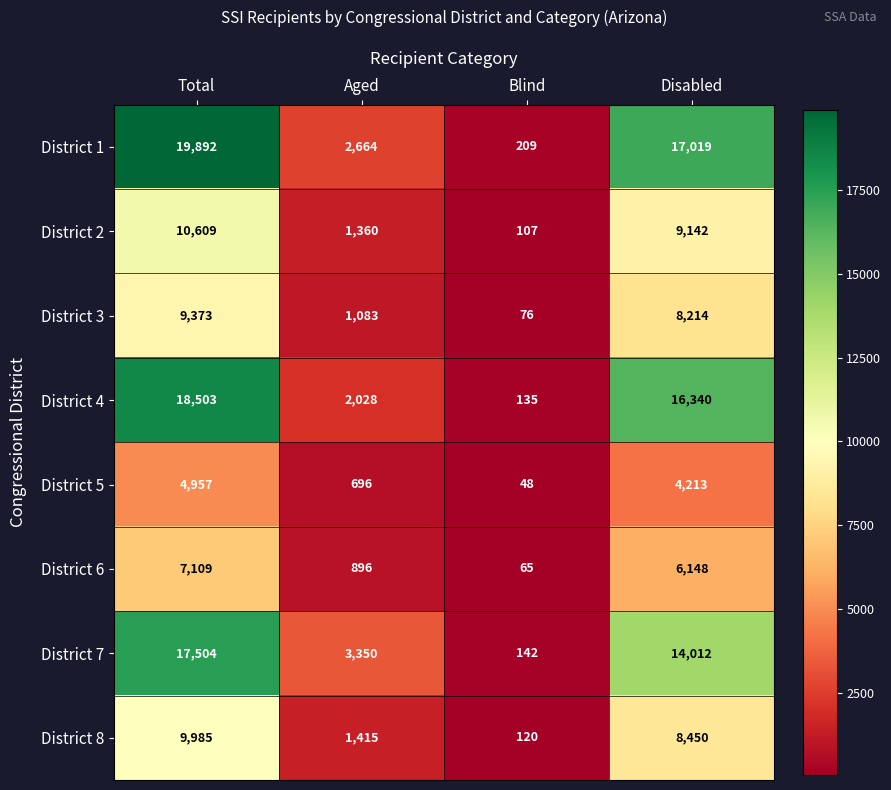

At which label is District 8 closest to 5052?

Disabled